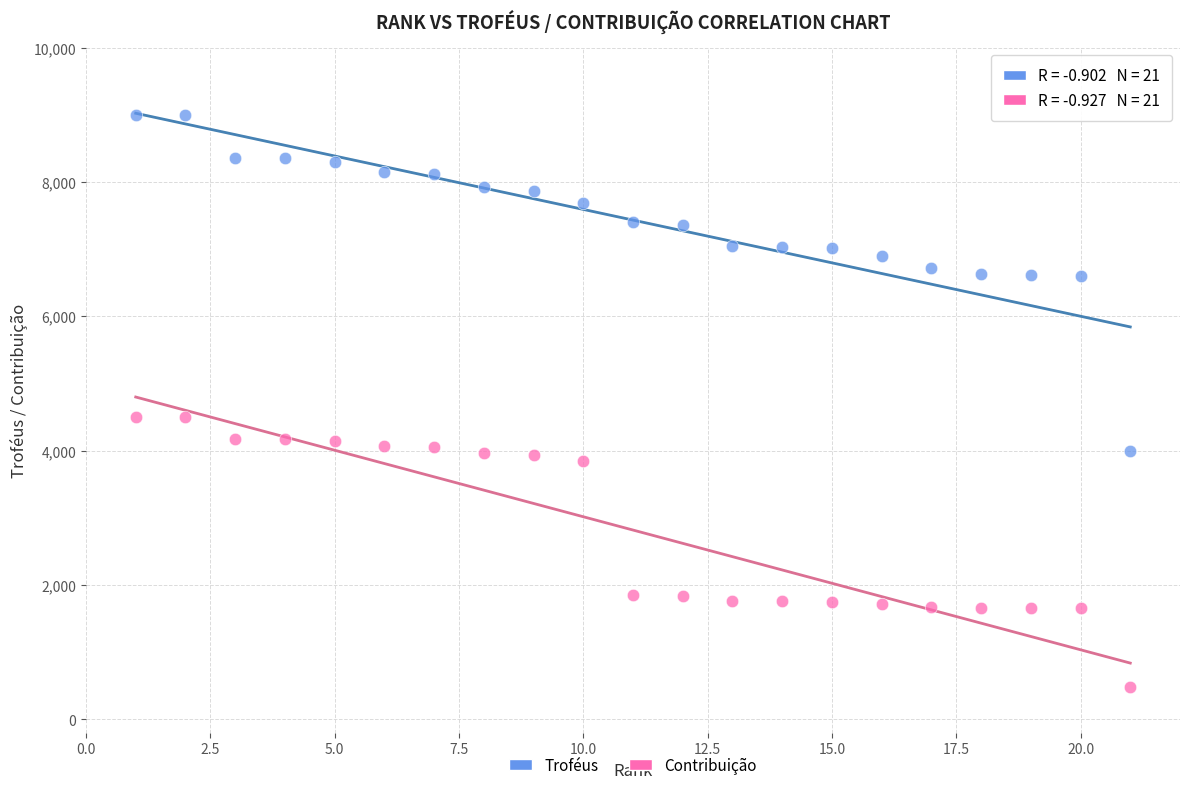

What are all the series names shown in the legend?

Troféus, Contribuição